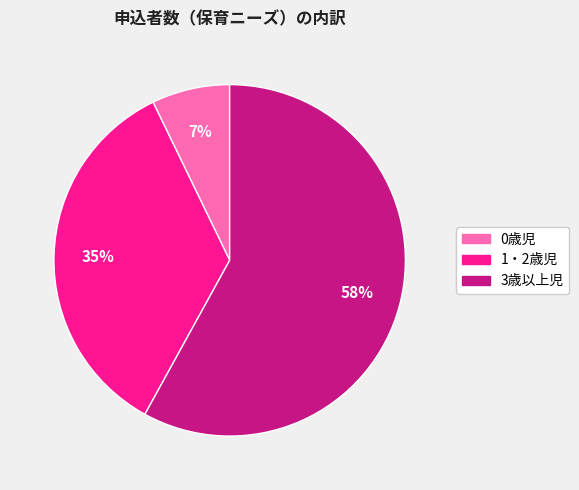

Which slice is the largest?

3歳以上児